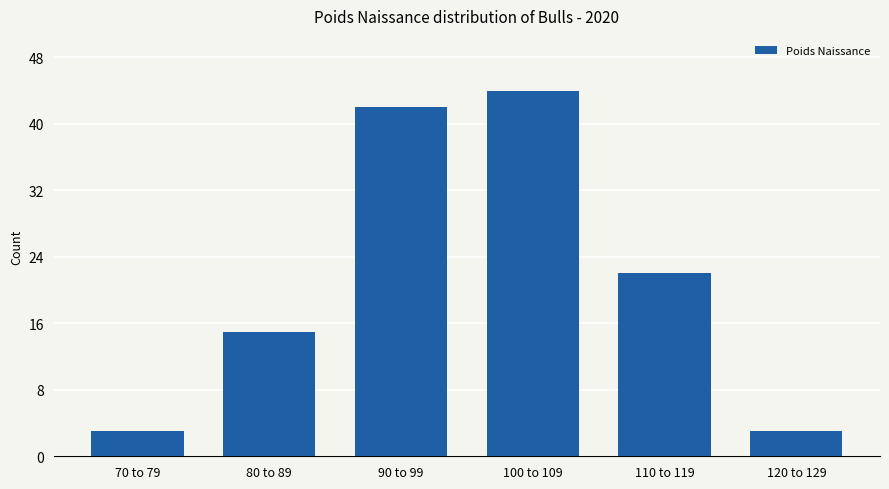

Reading left to right, list all the values displayed in this chart.

3	15	42	44	22	3